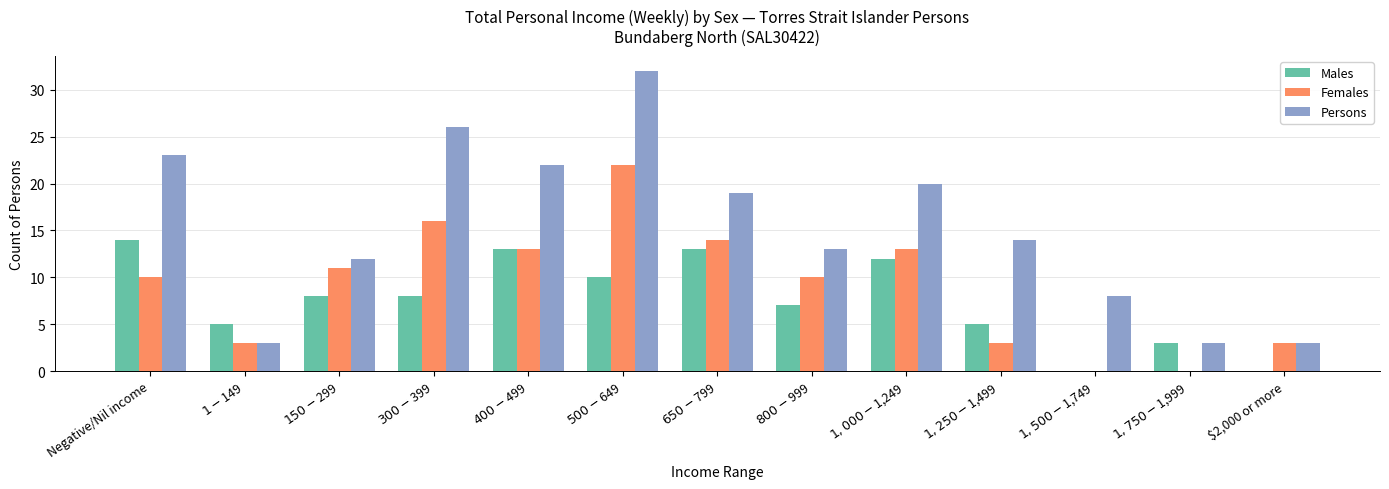

Which series changed the most between $800-$999 and $1,500-$1,749?

Females